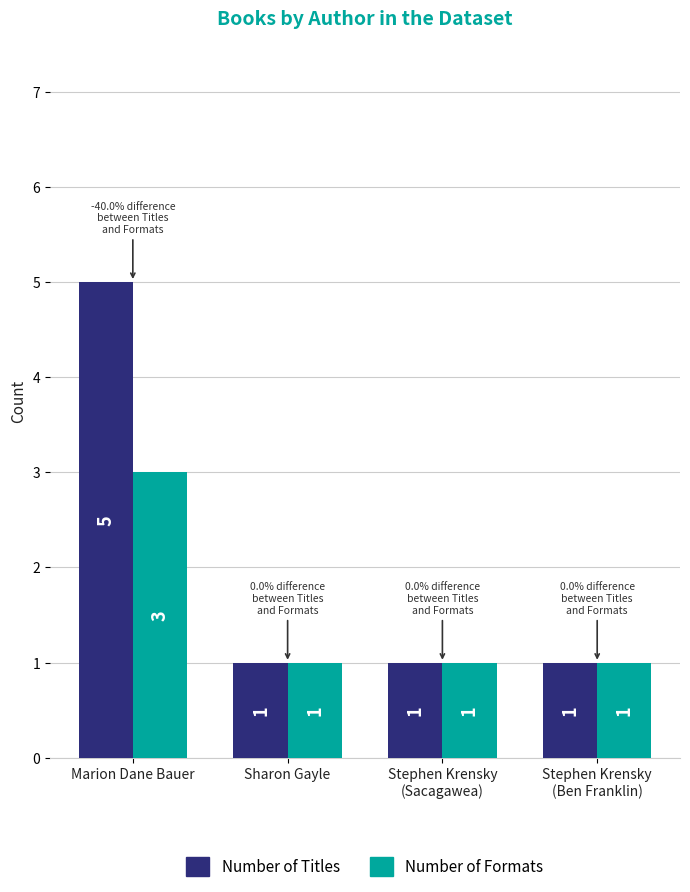

Reading left to right, transcribe all the data shown in this chart.

Number of Titles: 5	1	1	1
Number of Formats: 3	1	1	1